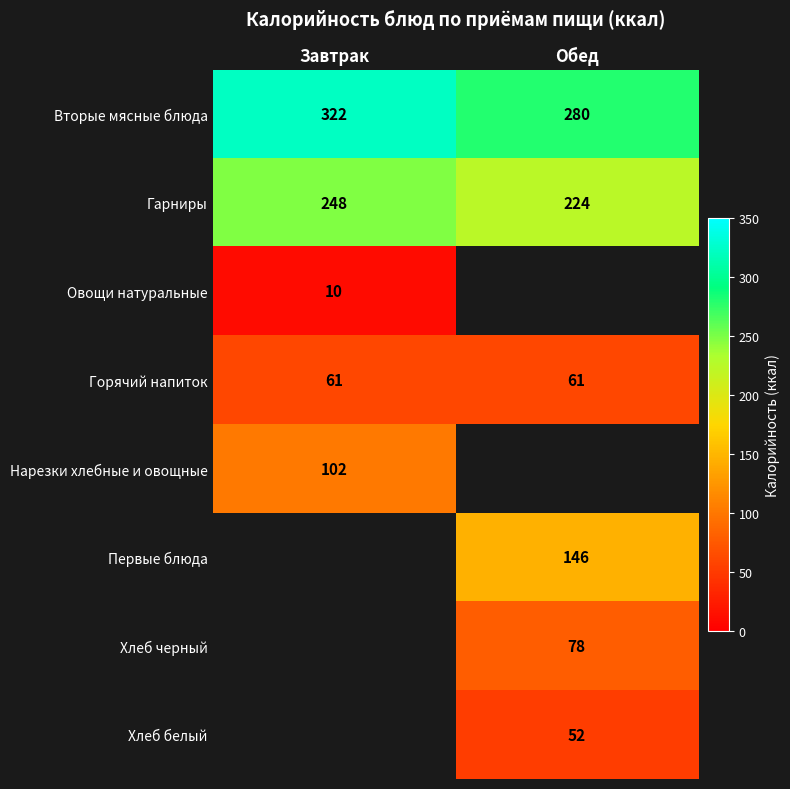

The value of Нарезки хлебные и овощные at Завтрак is 48.8. True or false?

False